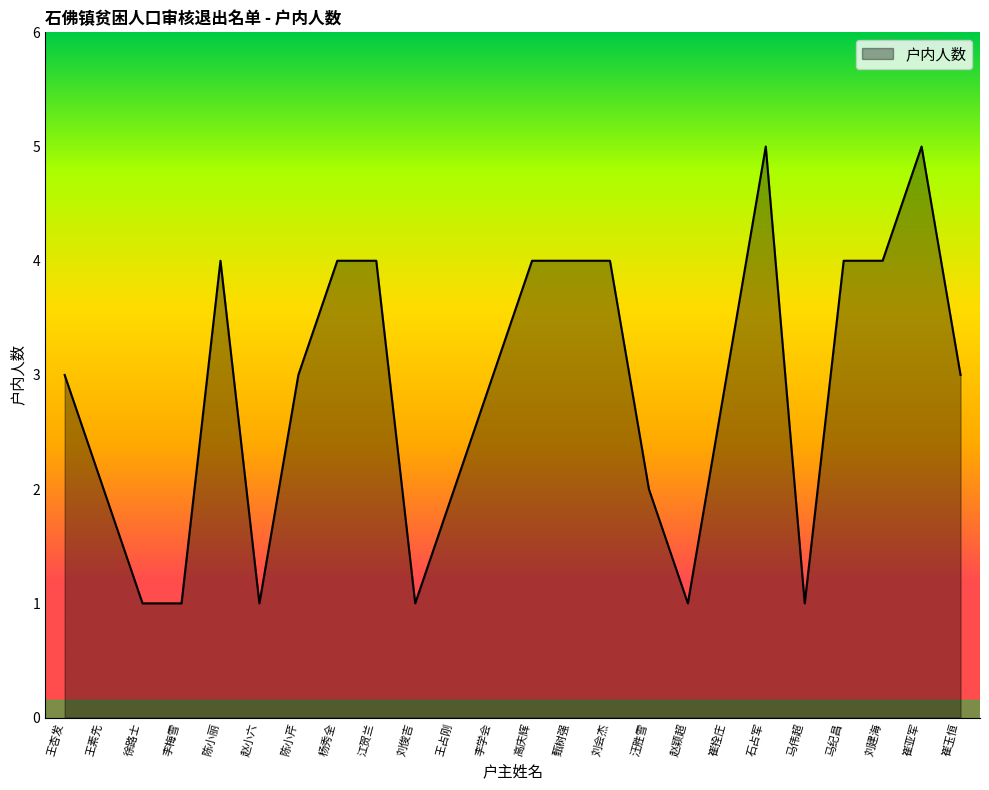

The chart shows a value of 3 at 崔拴庄. True or false?

True